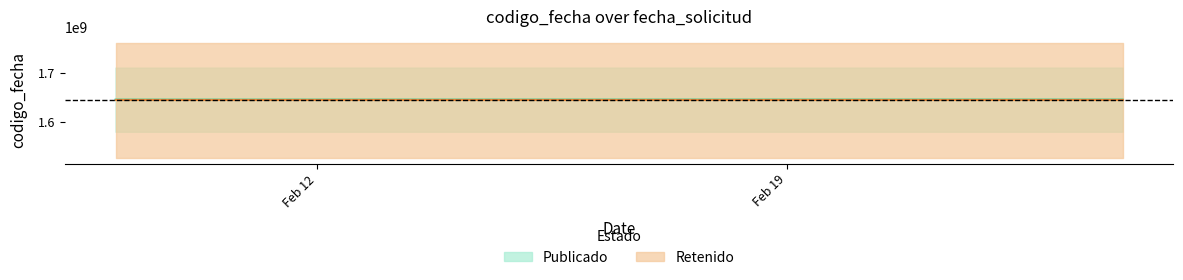

Where is the data nearest to the value 1645656147?

2022-02-09